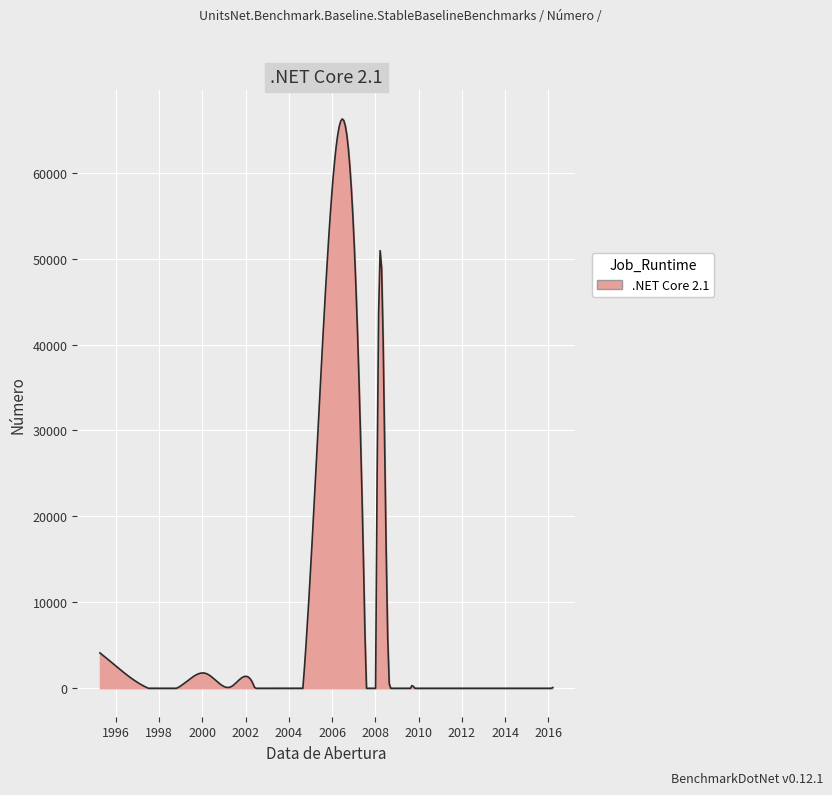

What is the label of the 14th point from the left?

20/08/2008